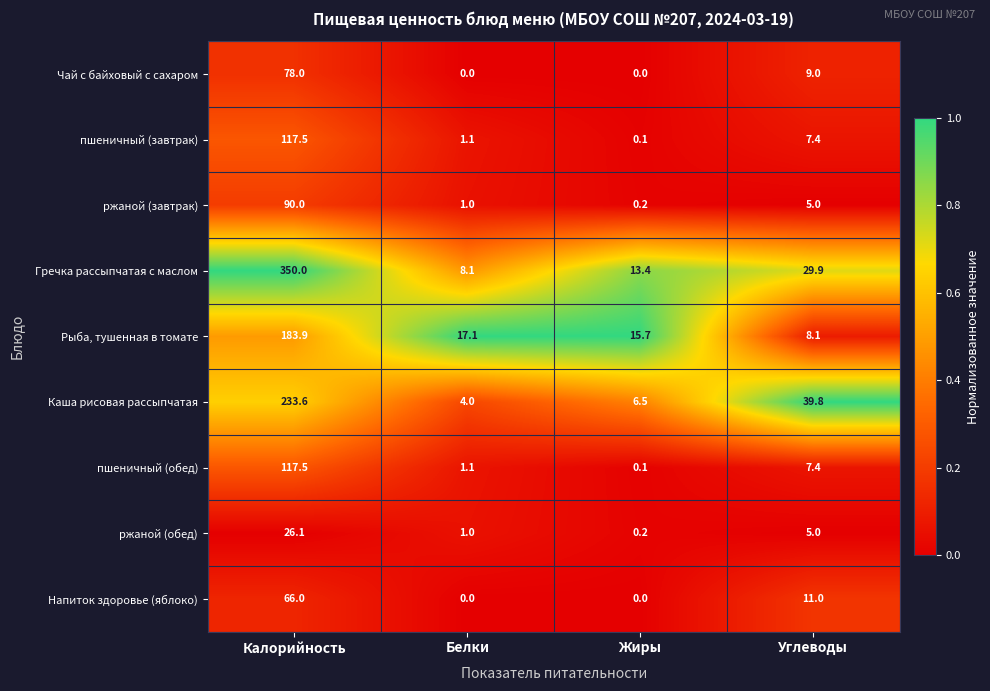

What is the highest value of the Гречка рассыпчатая с маслом series?

350.0